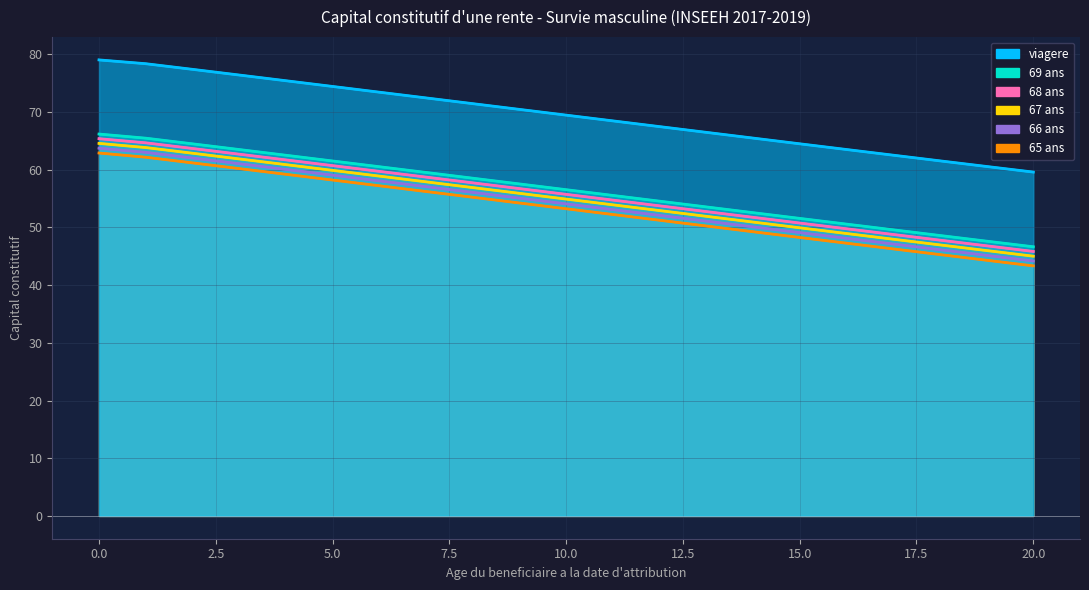

What is the average value of the 67 ans series?

54.9